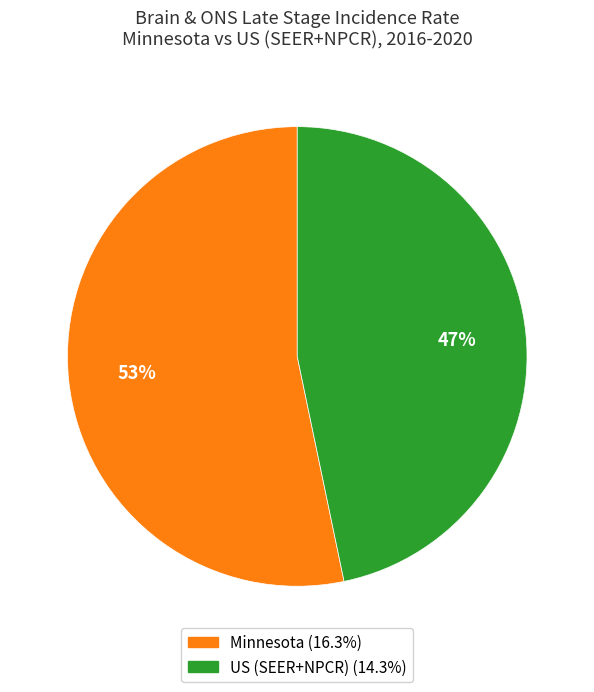

To the nearest percent, what portion does US (SEER+NPCR) represent?

47%